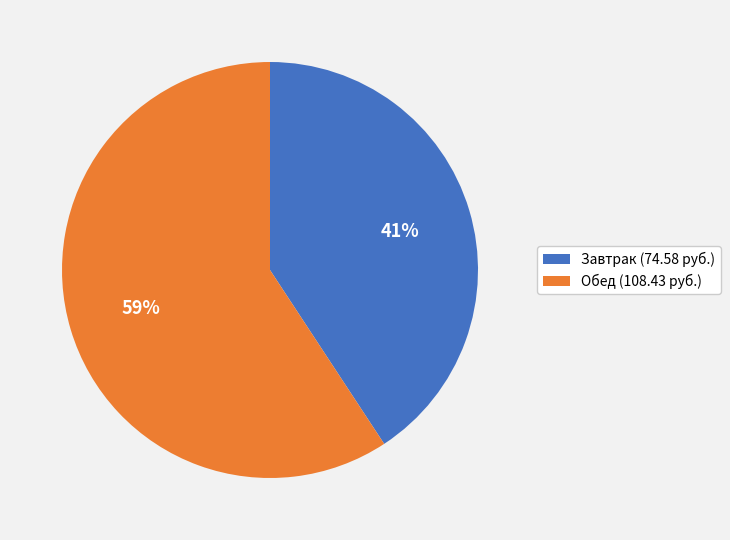

Count the number of slices in the pie.

2